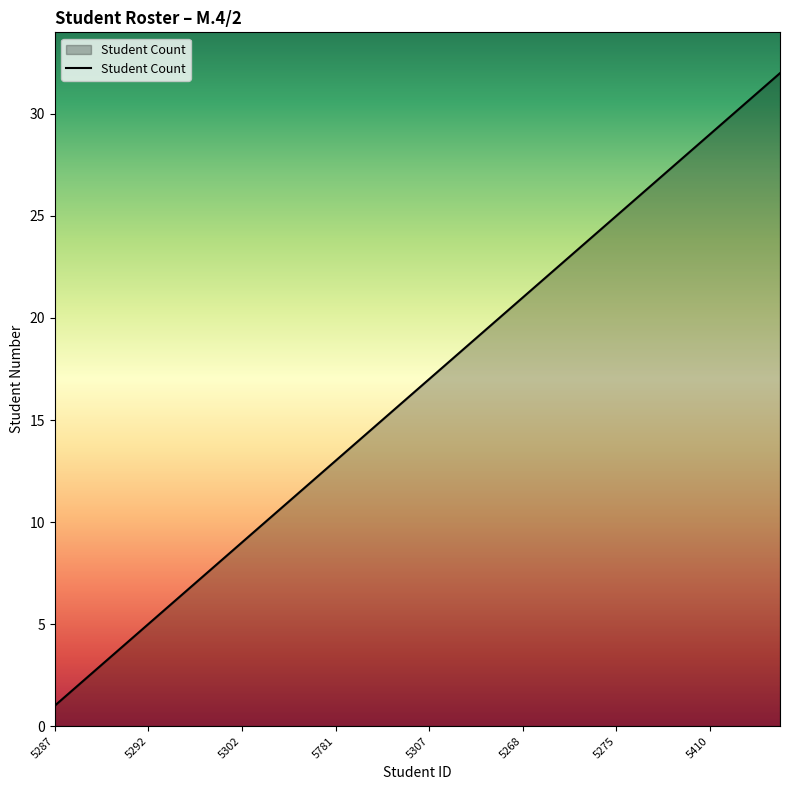

What is the greatest value displayed?

32